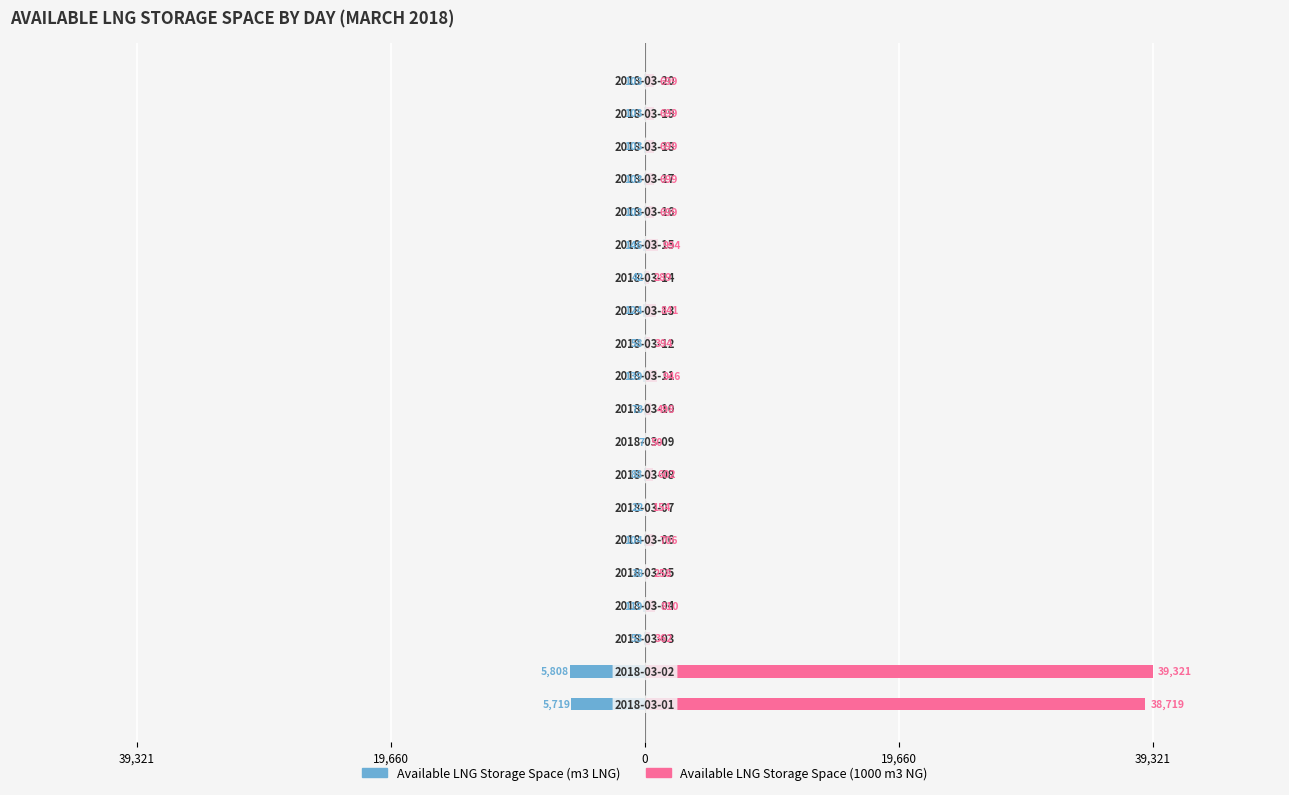

The Available LNG Storage Space (m3 LNG) series shows -88 at 7. True or false?

True